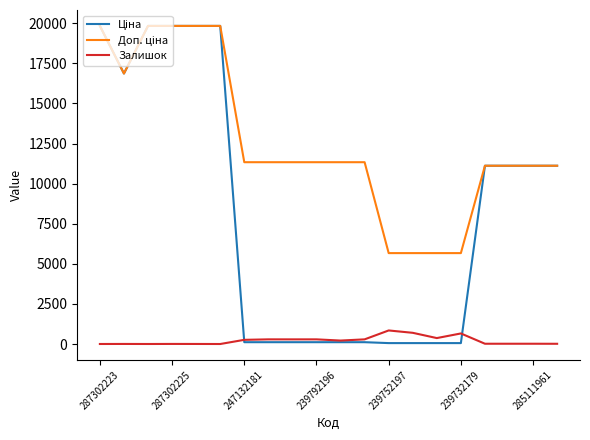

What is the maximum value shown in the chart?

19831.1